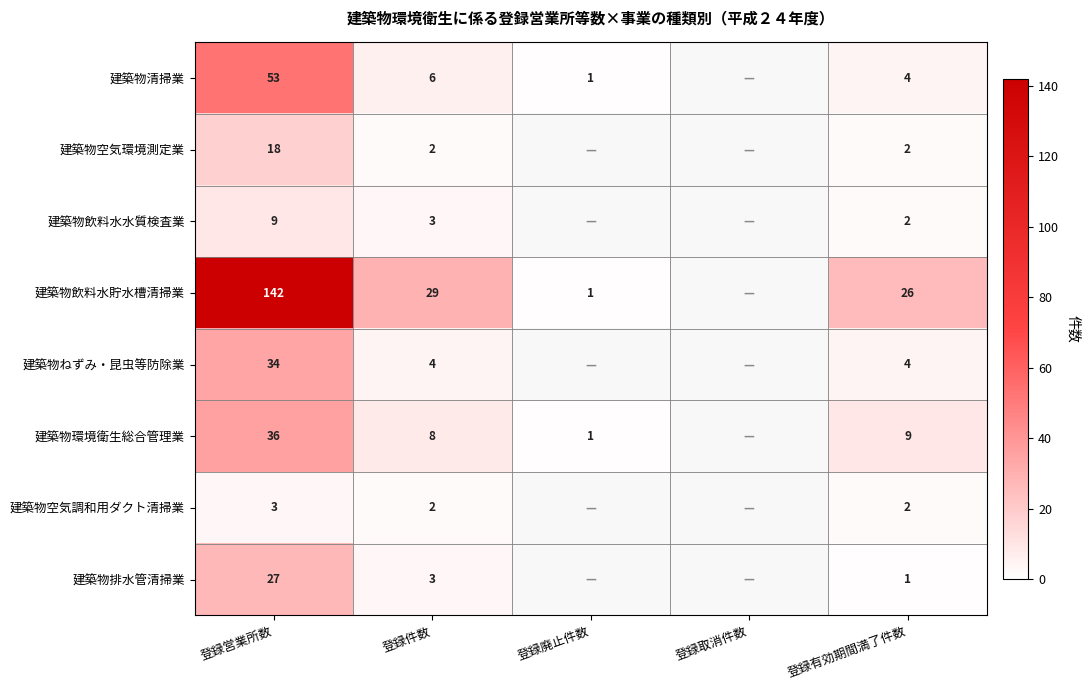

Count the number of categories in the chart.

5